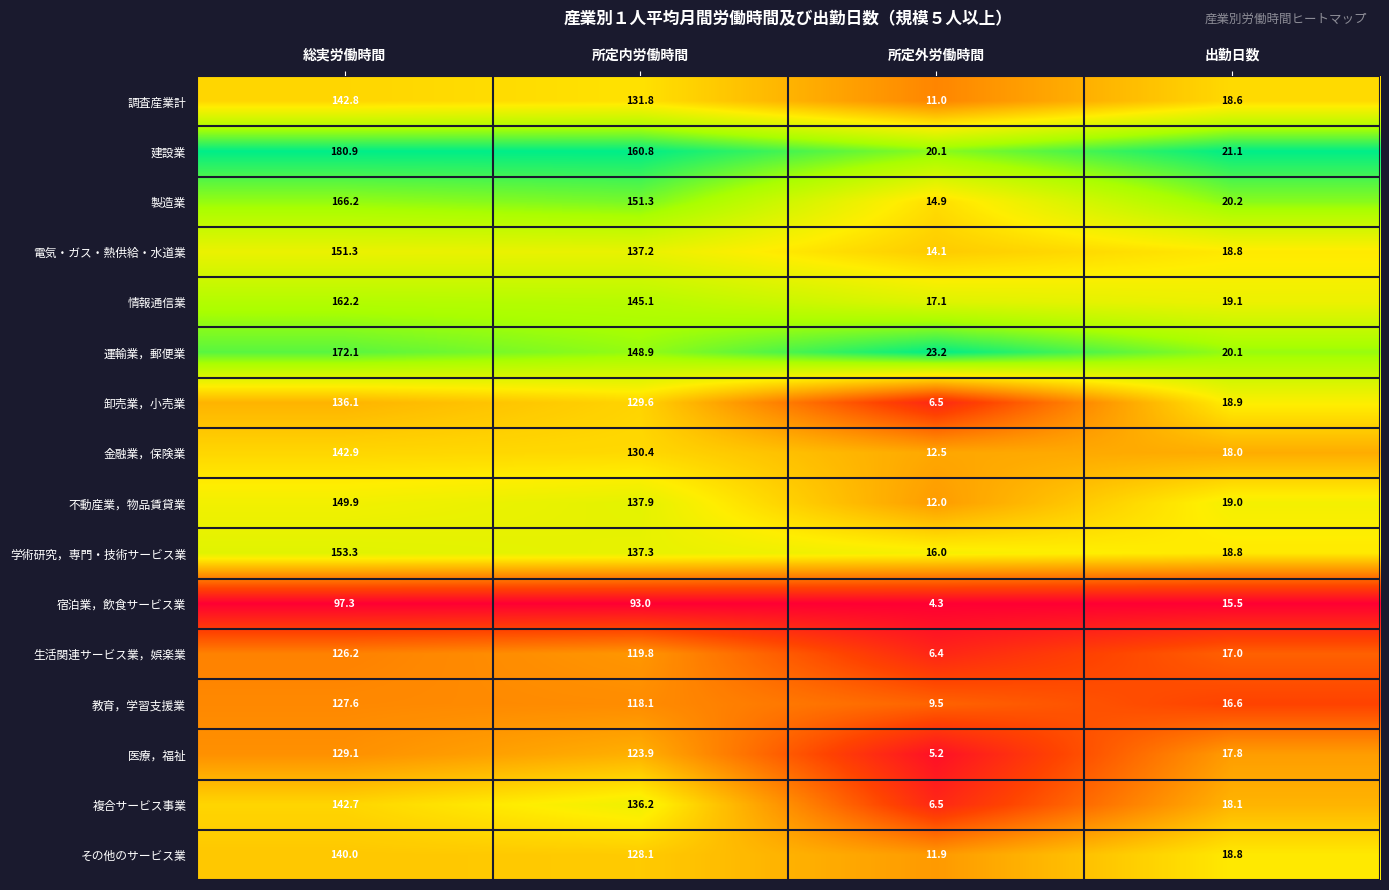

What is the greatest value displayed?

180.9